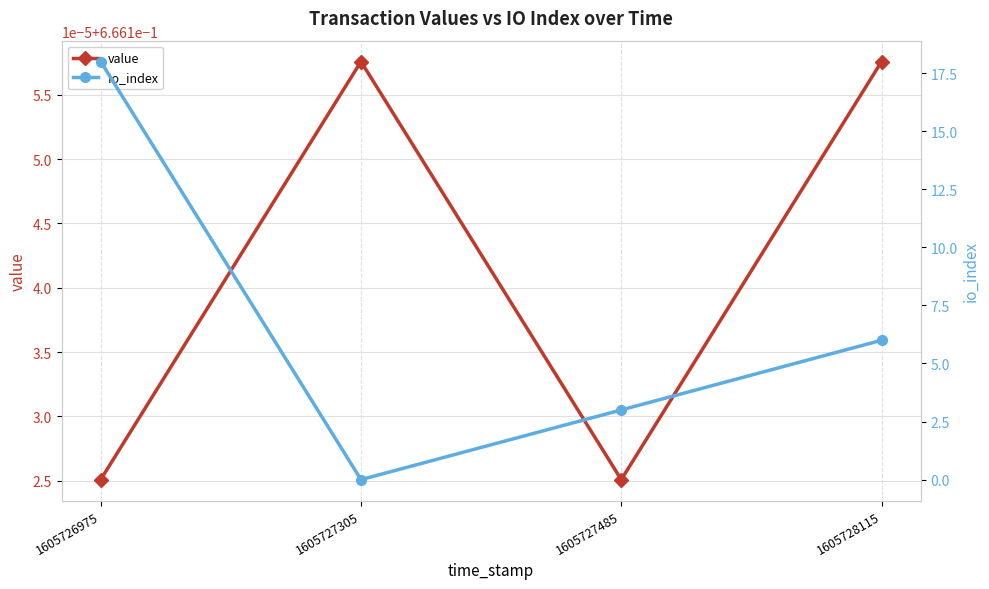

Rank the series by their average value, from highest to lowest.

io_index, value